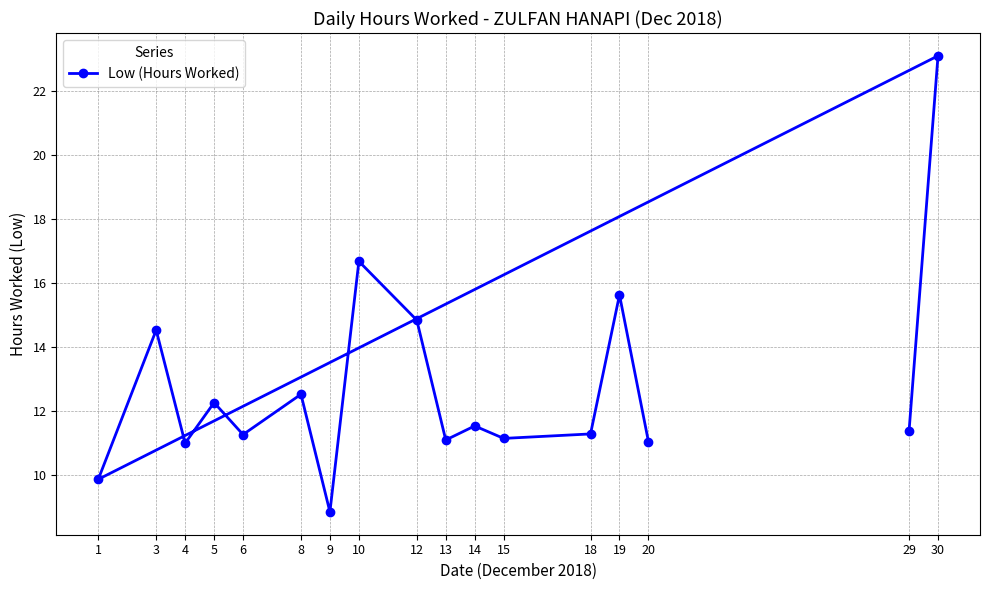

Approximately how many times larger is the value at 3 compared to 29?

1.3